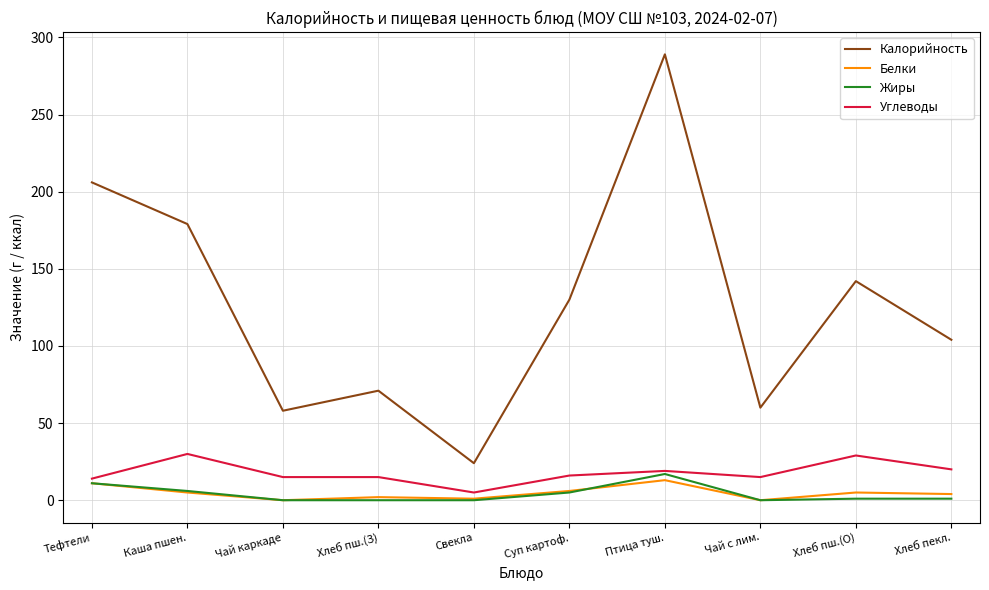

Which series has the widest spread of values?

Калорийность